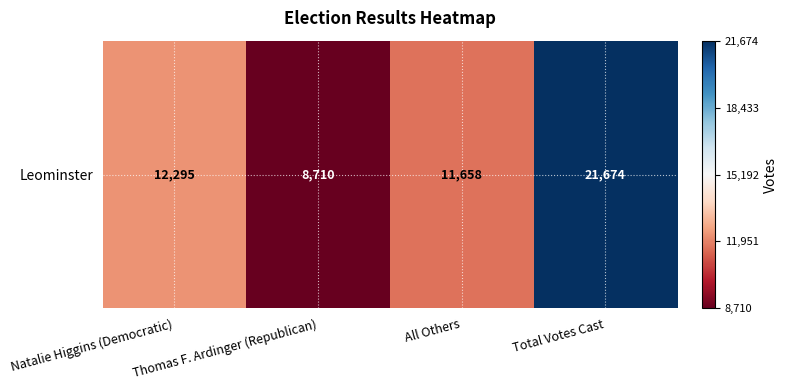

Reading left to right, extract all data points from this chart.

Natalie Higgins (Democratic)=12295	Thomas F. Ardinger (Republican)=8710	All Others=11658	Total Votes Cast=21674